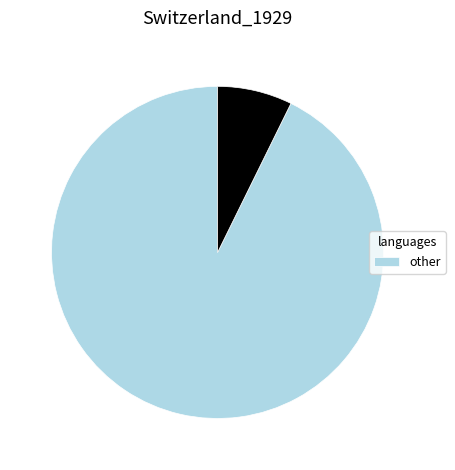

Is there a majority slice in this chart?

Yes